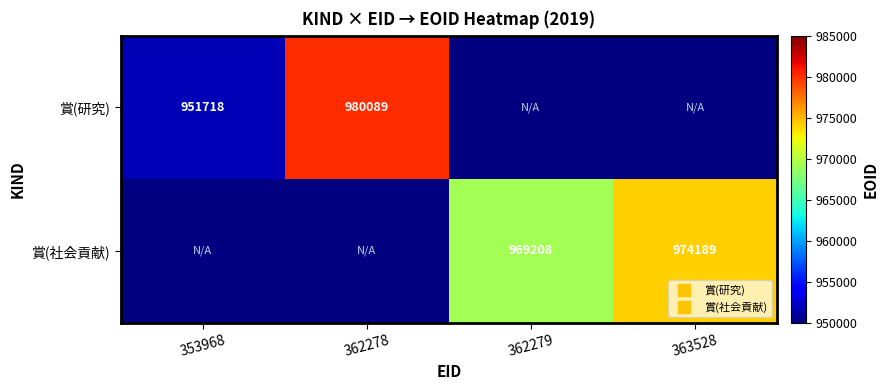

The 賞(社会貢献) series shows 974189.0 at 363528. True or false?

True